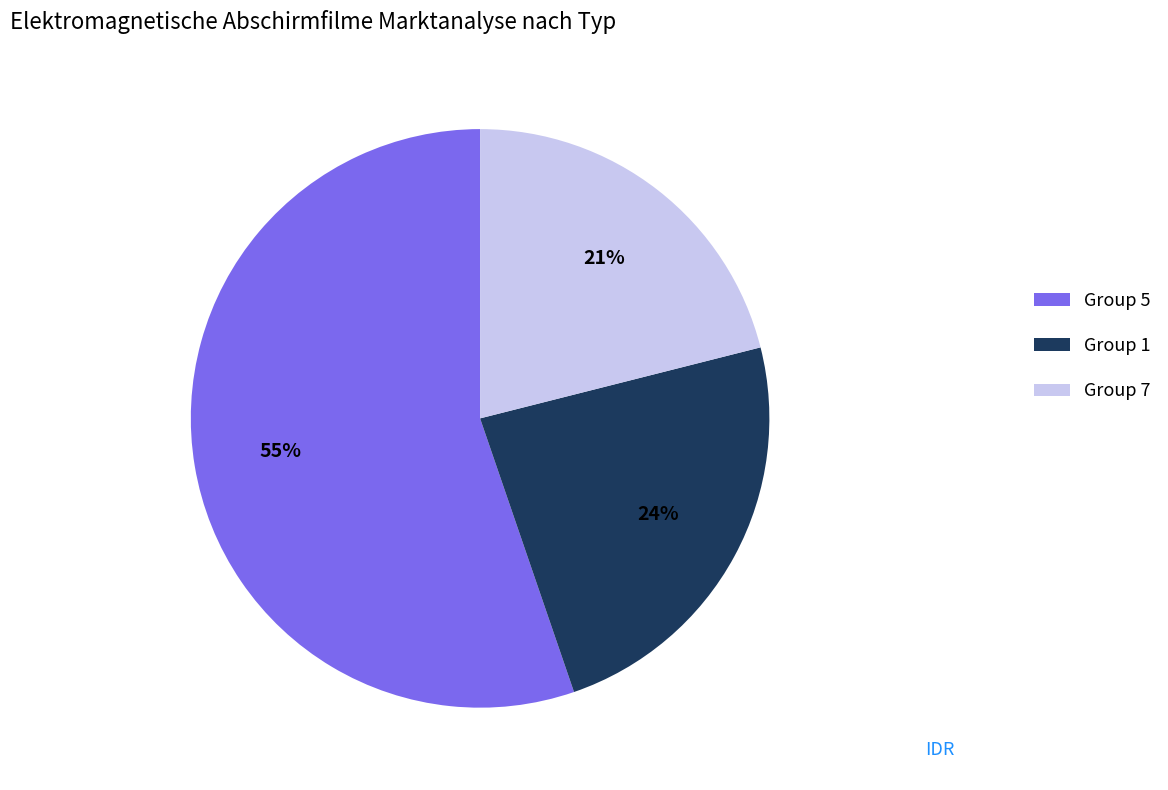

To the nearest percent, what is the difference between the largest and smallest slice percentages?

34%